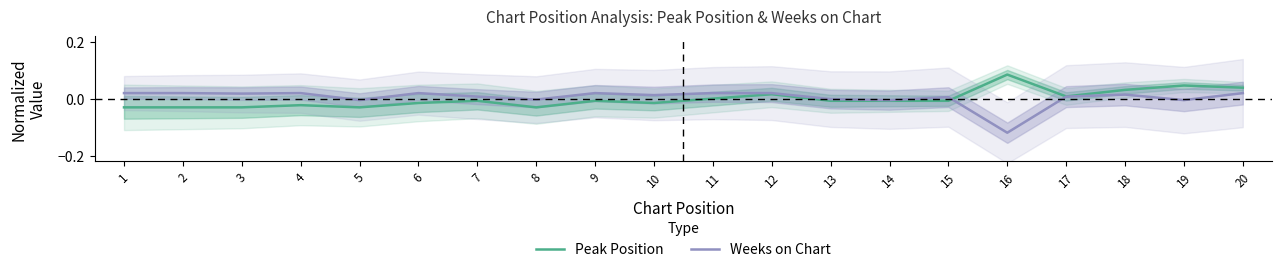

How many values in the Peak Position series are below 0?

13